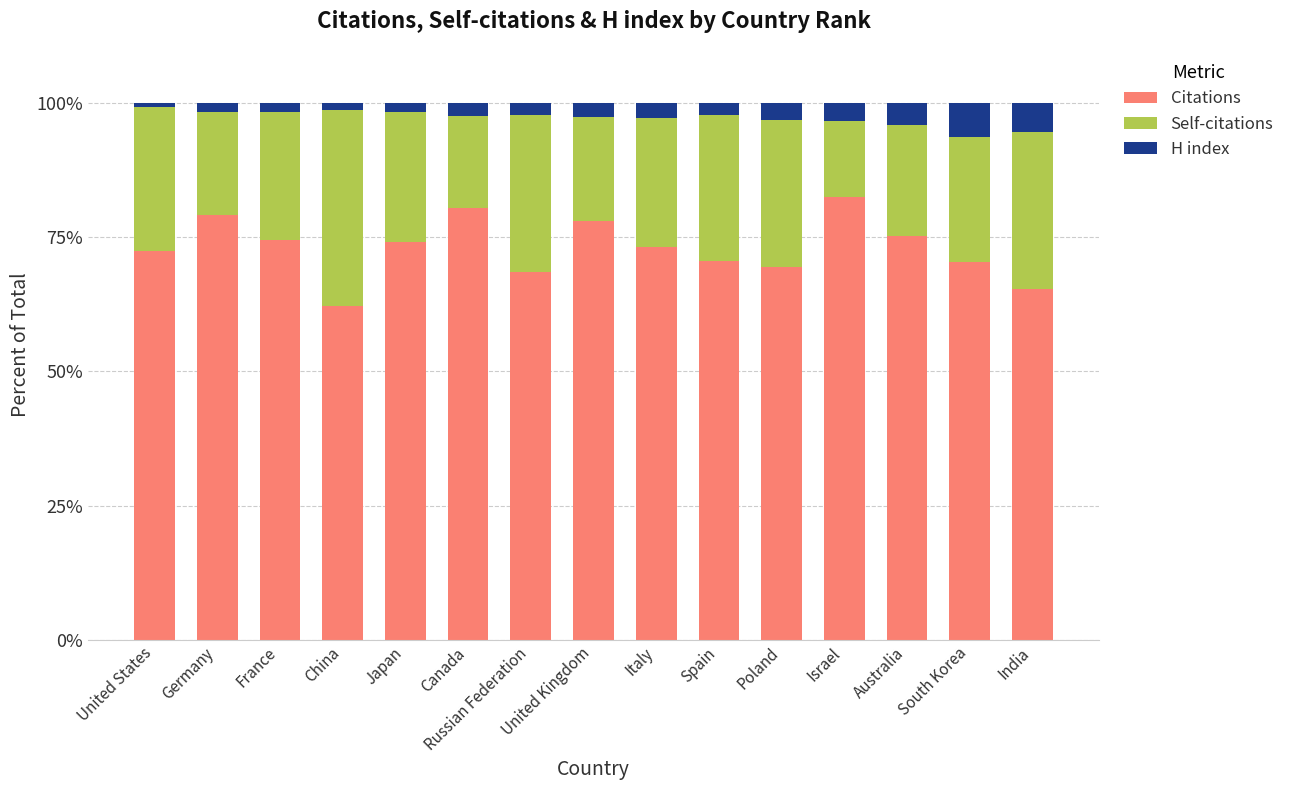

True or false: Citations has a value of 22.1 at France.

False